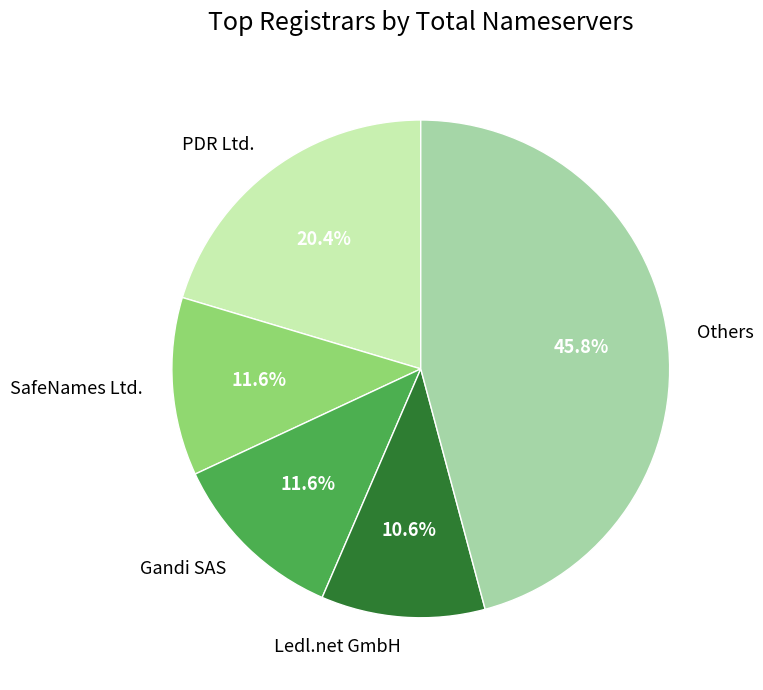

Which slice is the largest?

Others